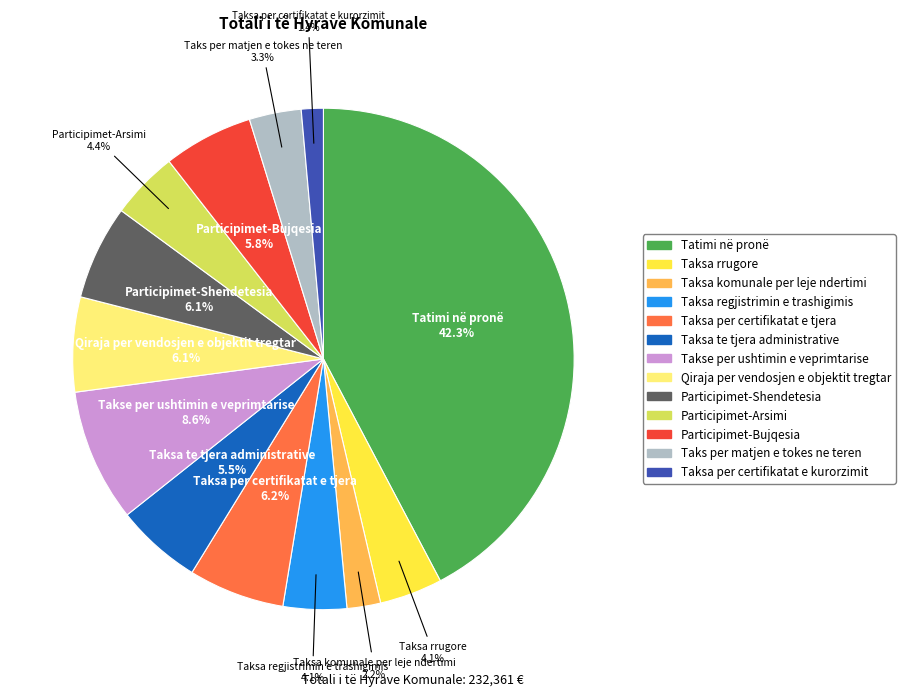

Count the number of slices in the pie.

13